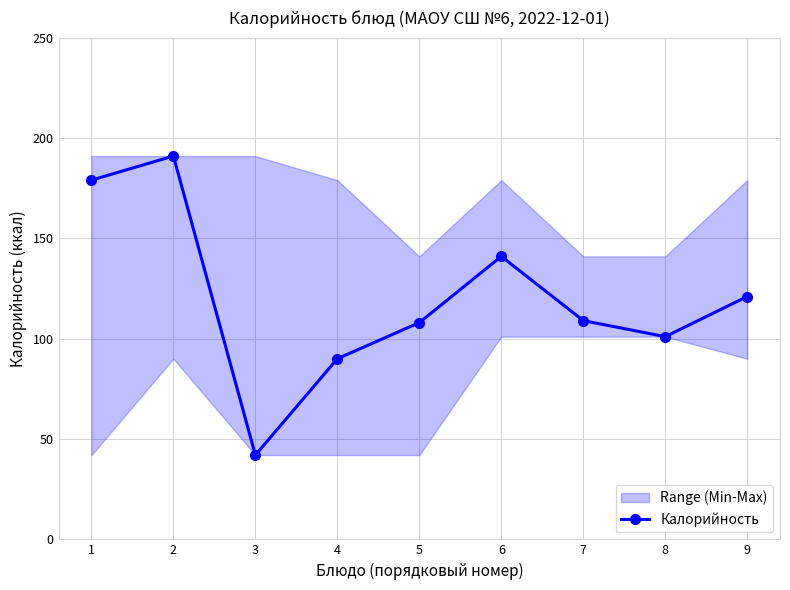

The chart shows a value of 191 at 2. True or false?

True